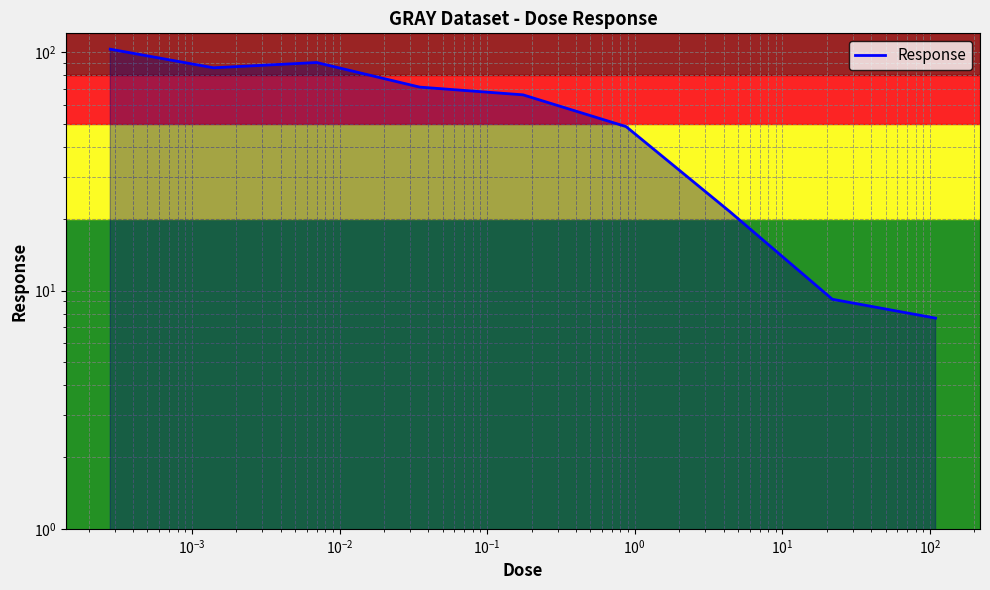

The chart shows a value of 84.1 at $\mathdefault{10^{0}}$. True or false?

False